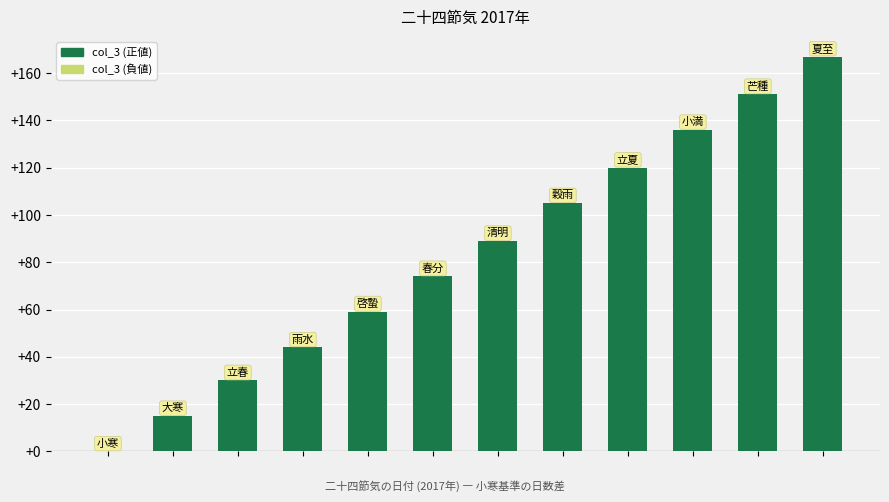

How many positive values are there?

11